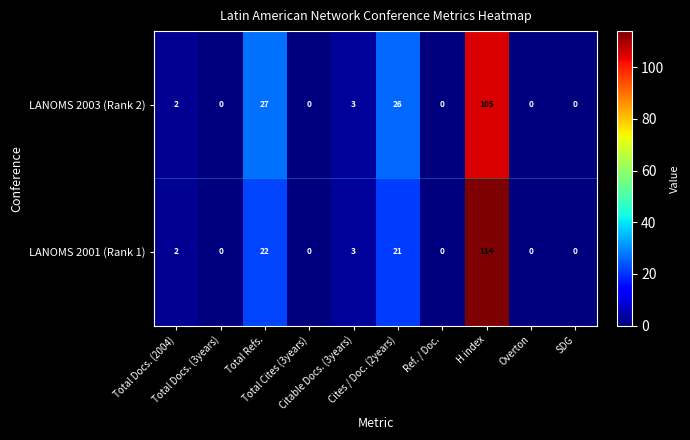

List the series in order of their overall mean, highest first.

LANOMS 2003 (Rank 2), LANOMS 2001 (Rank 1)